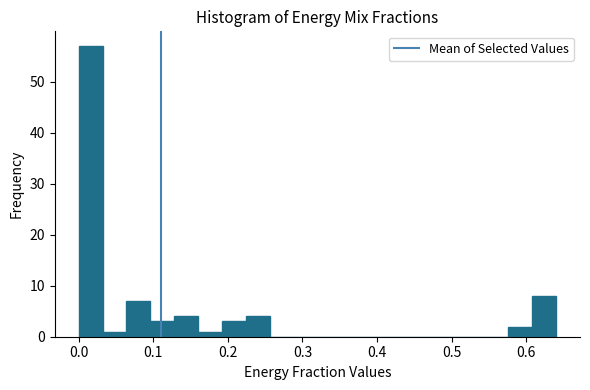

Around what value on the x-axis is the tallest bar? Give the approximate position of its centre, as read against the axis.

0.02